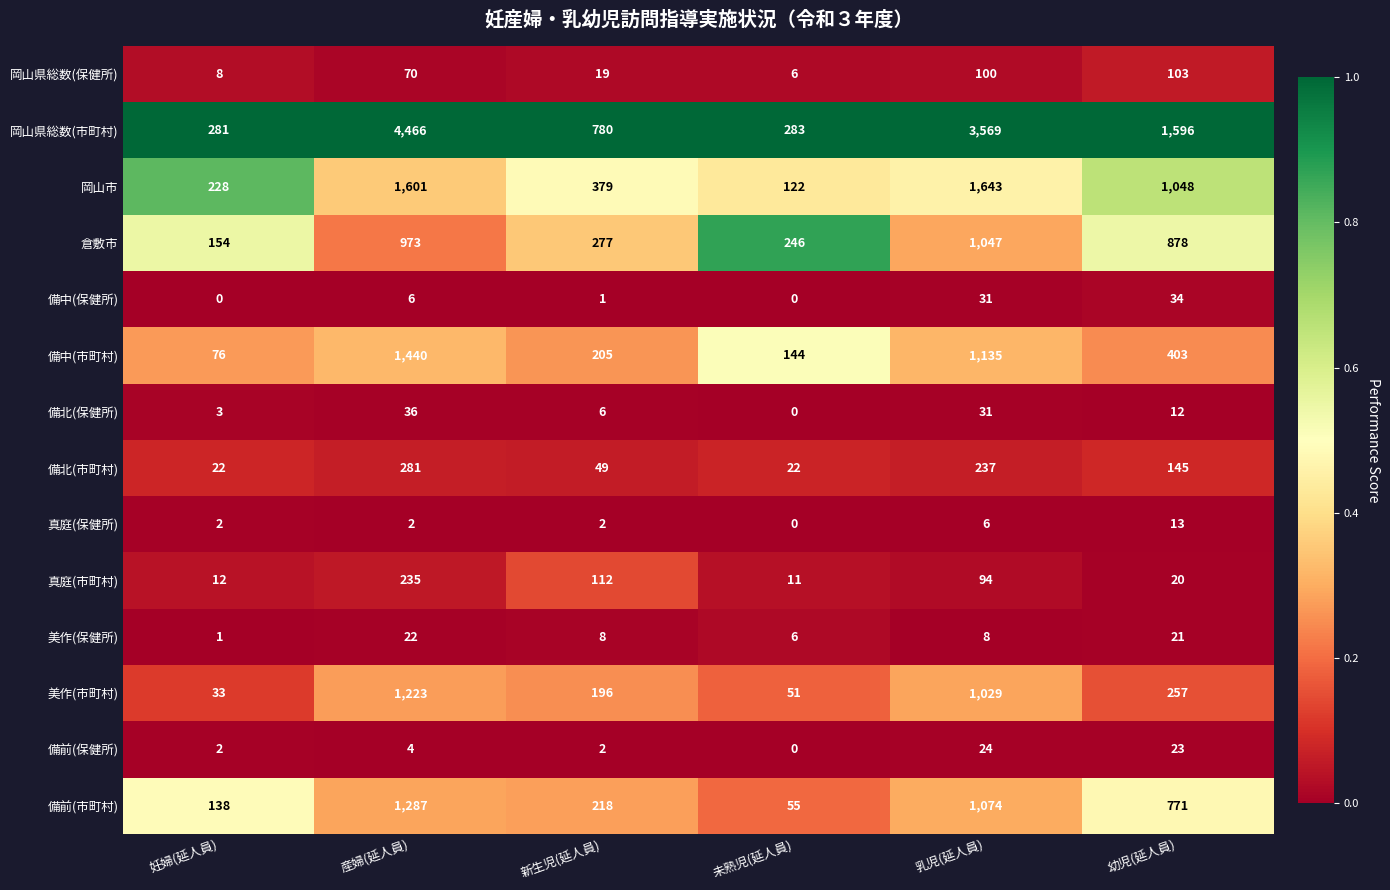

What is the average value of the 岡山県総数(保健所) series?

51